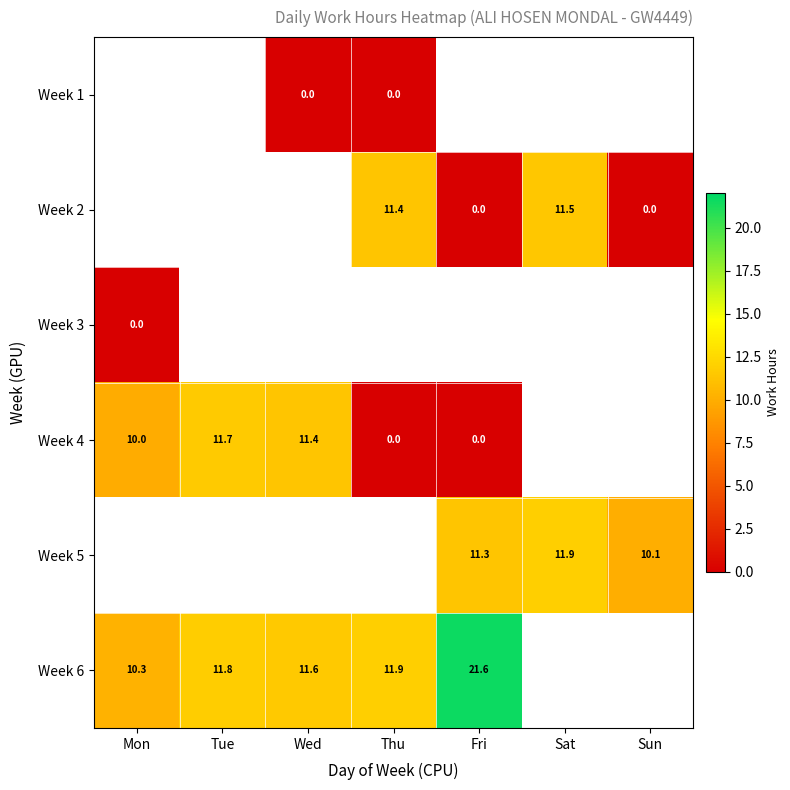

True or false: Week 2 has a value of 2.9 at Thu.

False